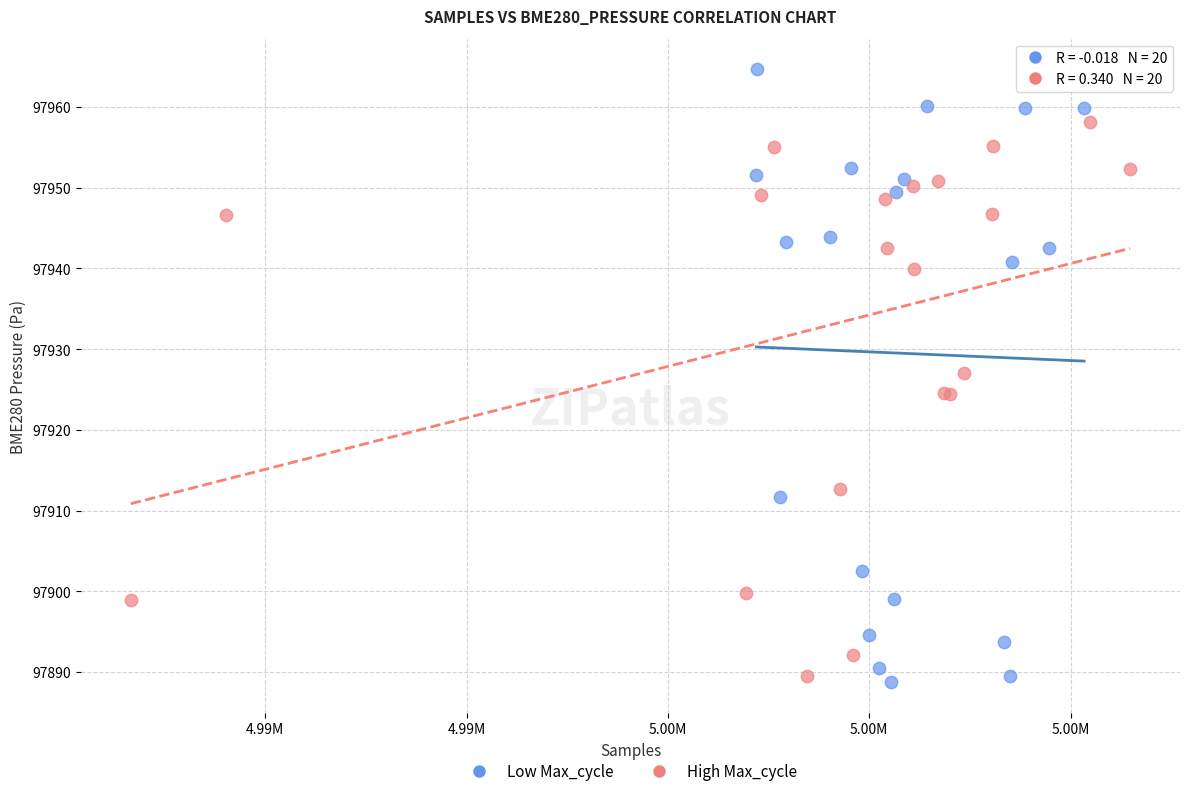

Which series reaches the minimum Y coordinate?

Low Max_cycle